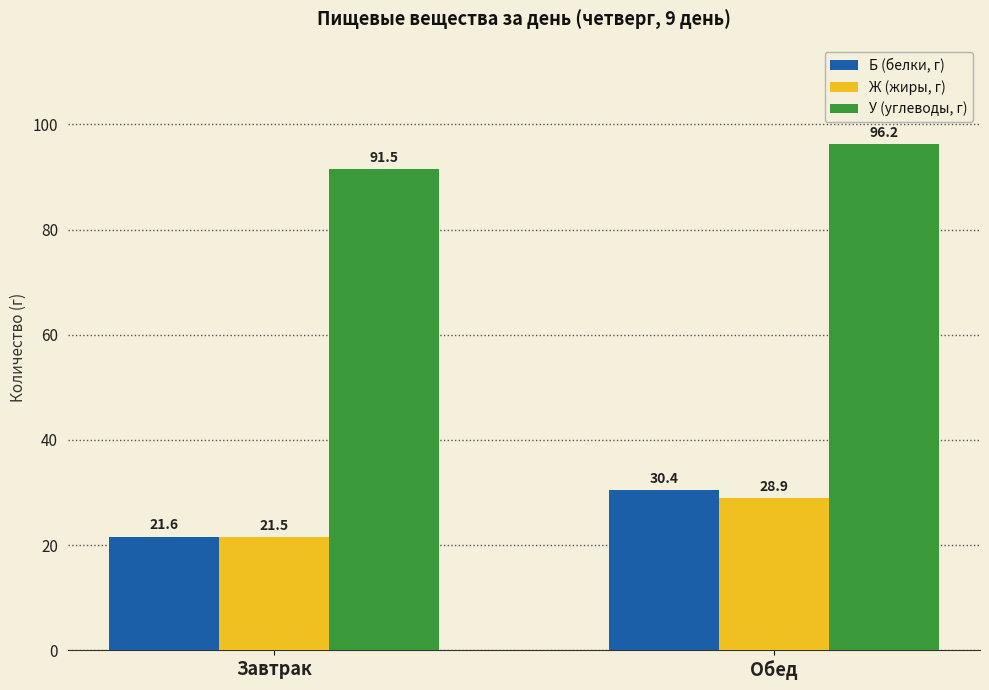

At Завтрак, list the series in order from largest to smallest.

У (углеводы, г), Б (белки, г), Ж (жиры, г)